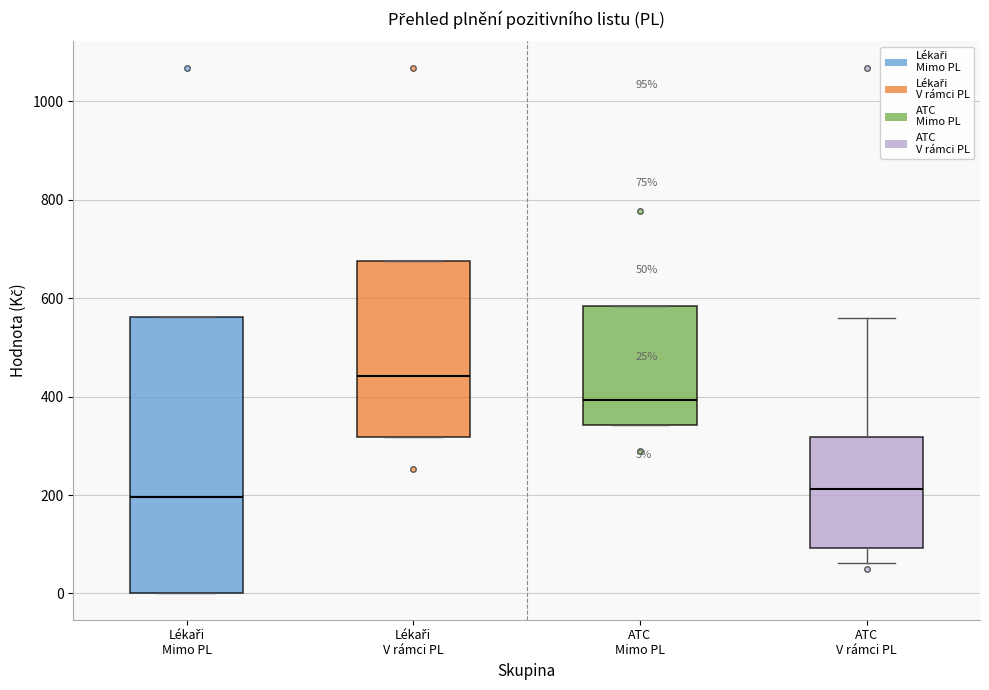

Which box is the tallest, from its lower edge to its upper edge?

Lékaři Mimo PL